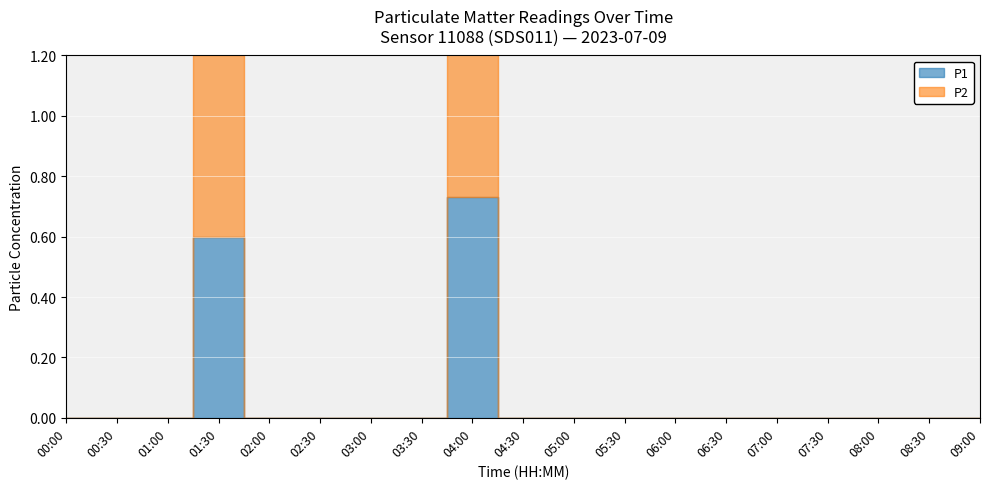

Which category has the highest value across all series?

04:00